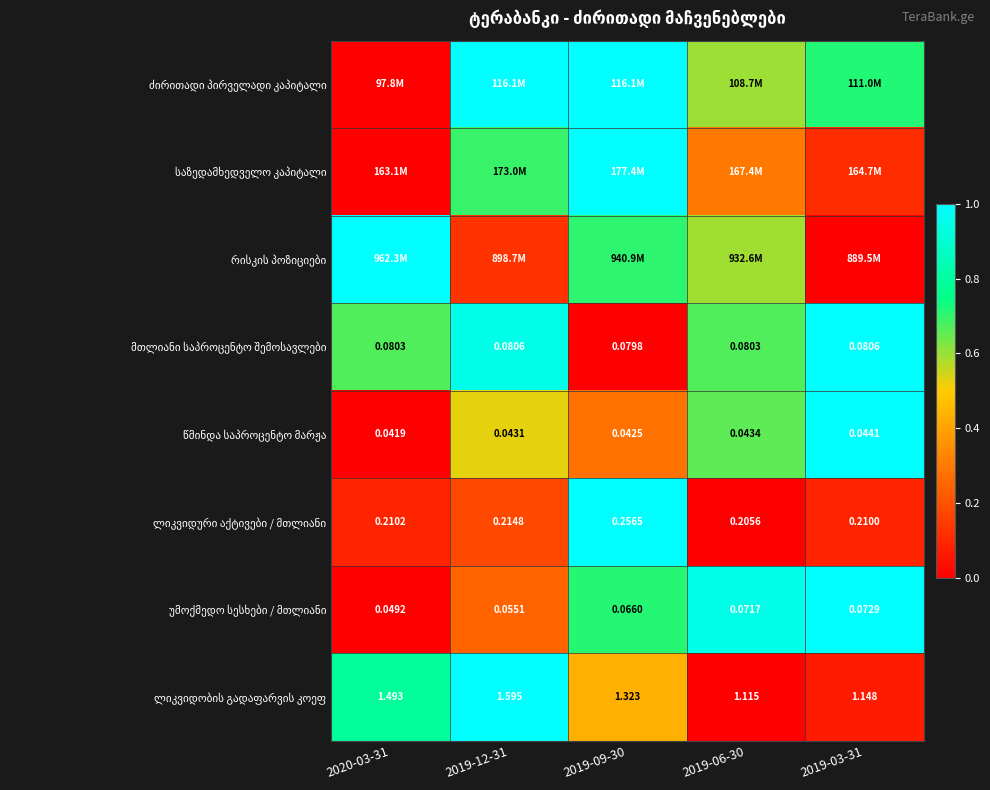

Is it true that უმოქმედო სესხები / მთლიანი equals 1.5 at 2019-03-31?

False